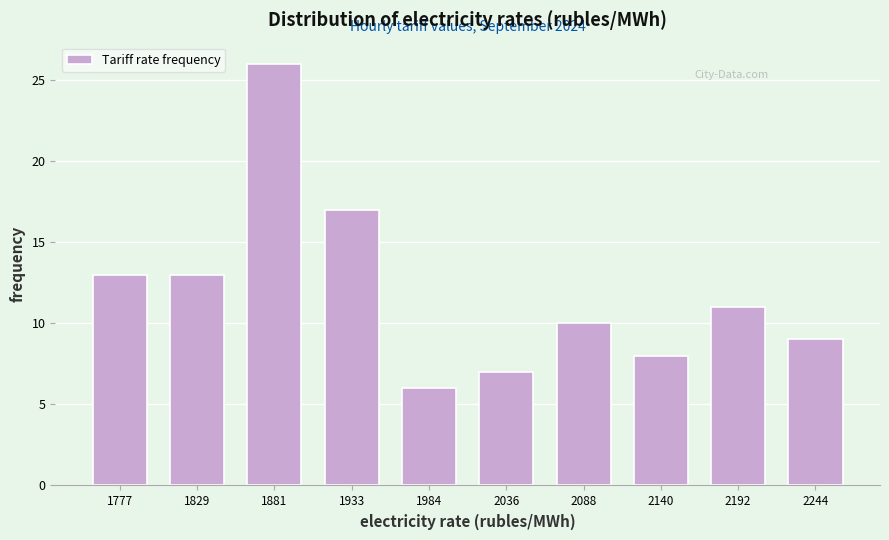

Reading right to left, transcribe all the data shown in this chart.

2244=9	2192=11	2140=8	2088=10	2036=7	1984=6	1933=17	1881=26	1829=13	1777=13